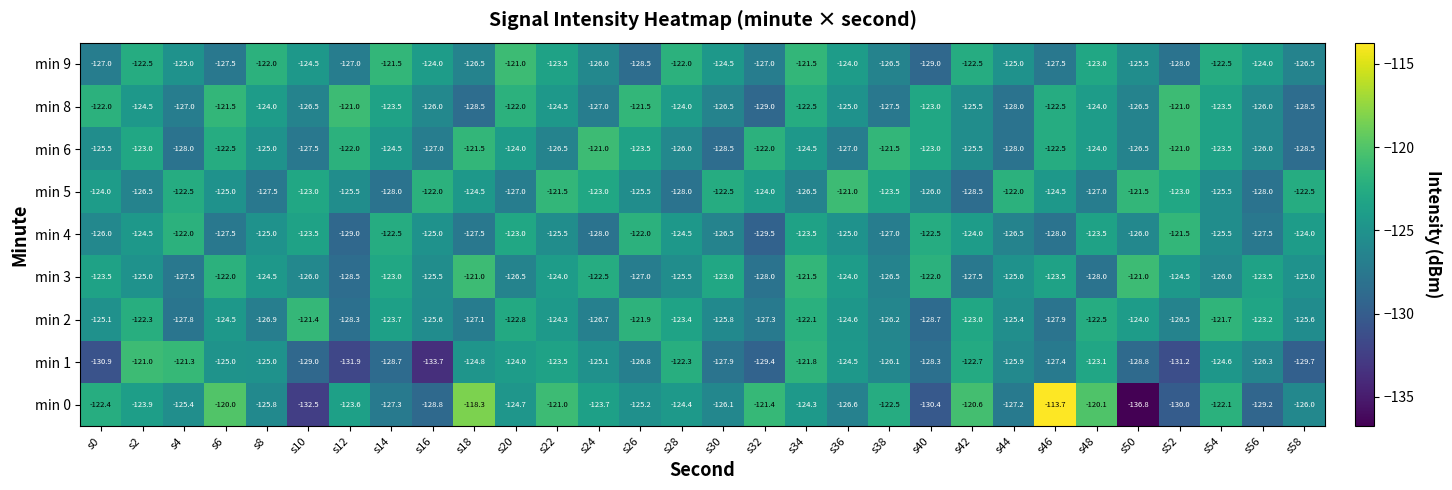

At which category is the sum across all series the highest?

s34